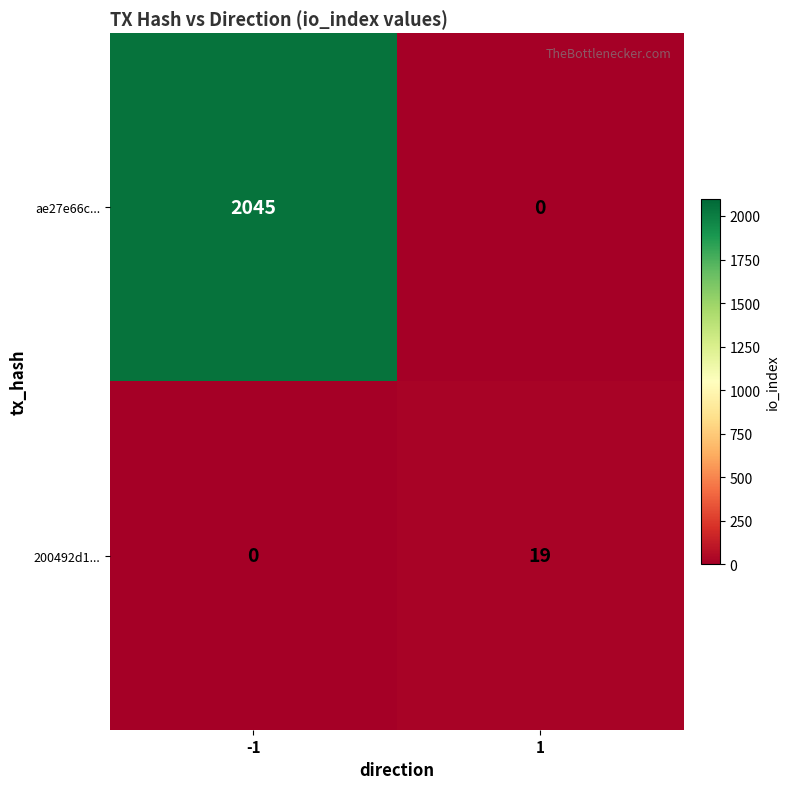

How many data points does each series have?

2